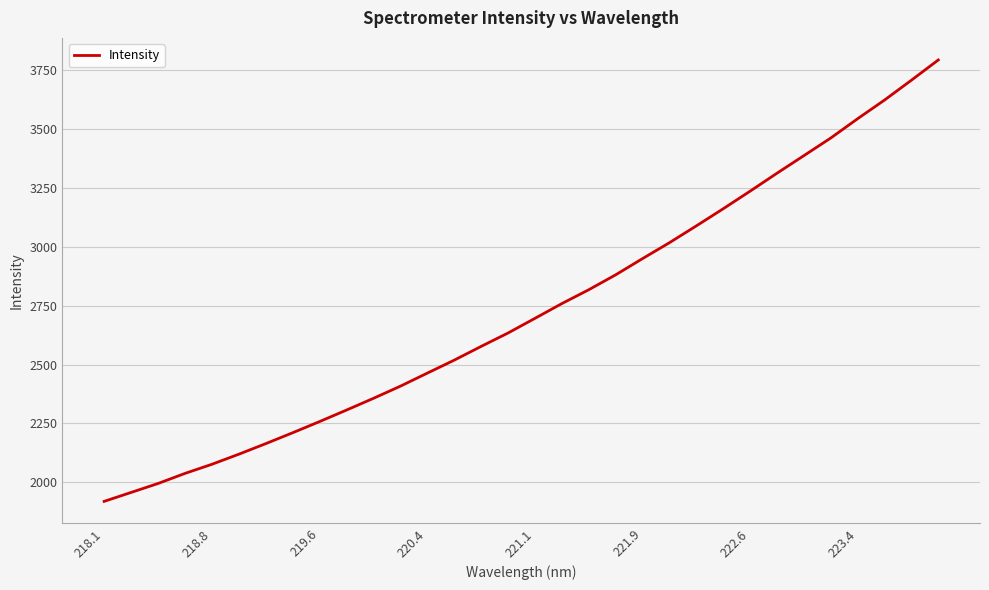

What is the difference between the maximum and minimum values?

1876.0